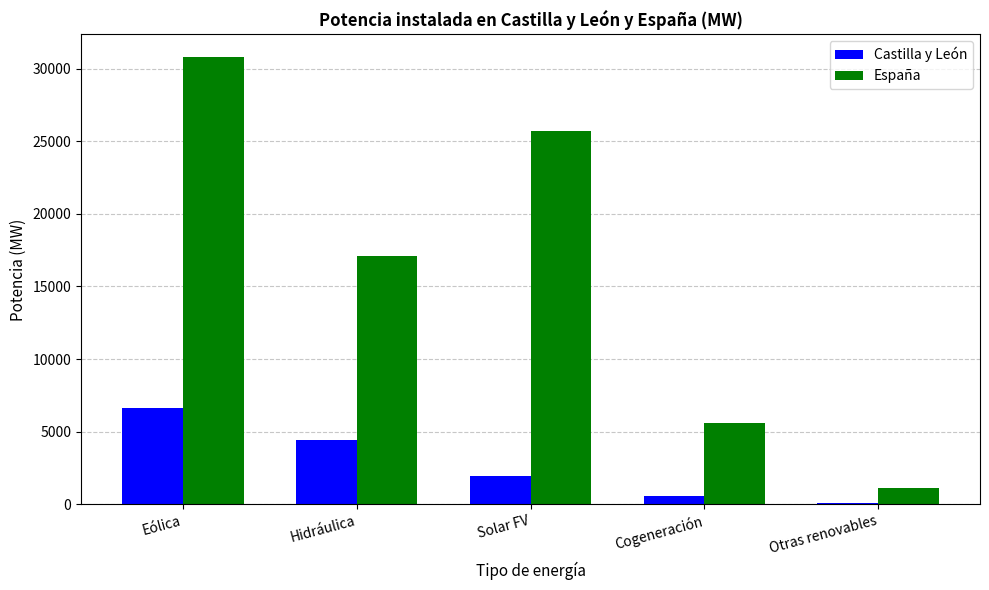

What is the average value of the España series?

16052.0